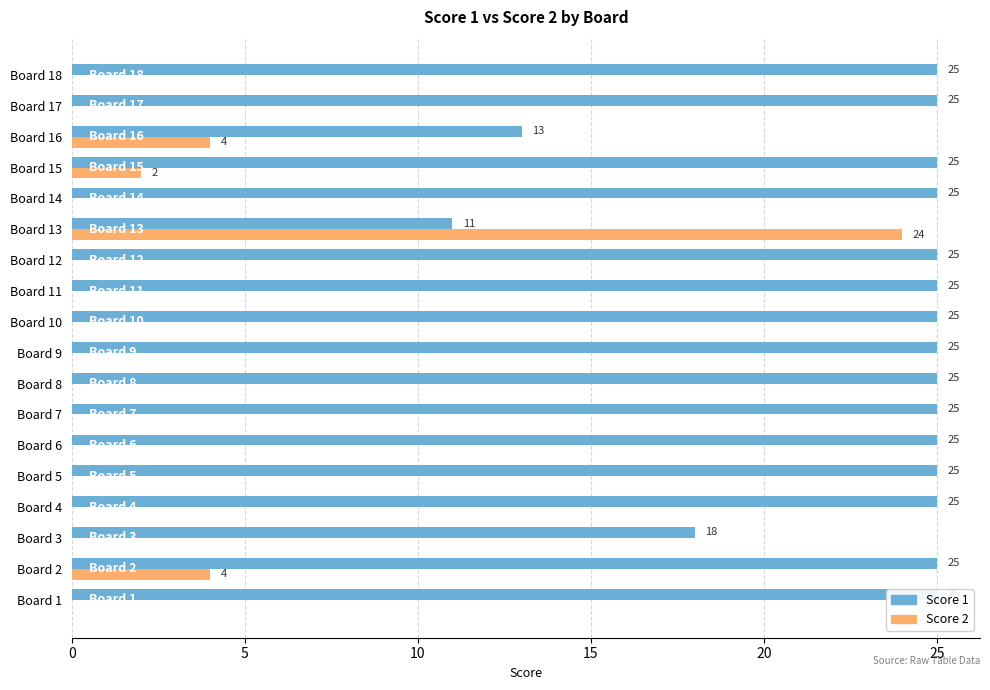

Rank the series at Board 6 from highest to lowest value.

Score 1, Score 2